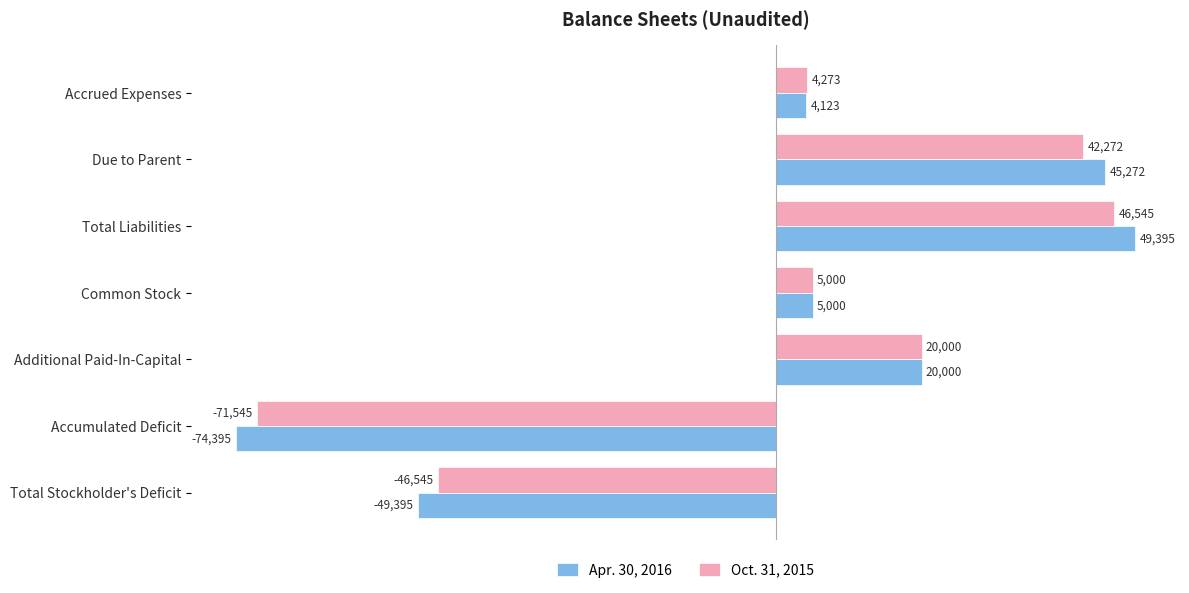

The value of Apr. 30, 2016 at Accrued Expenses is 4123. True or false?

True